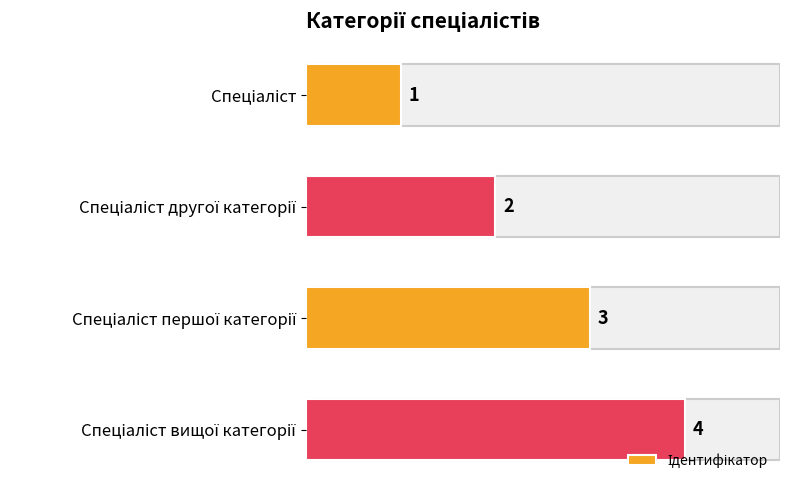

What is the value of the 1st bar from the top?

1